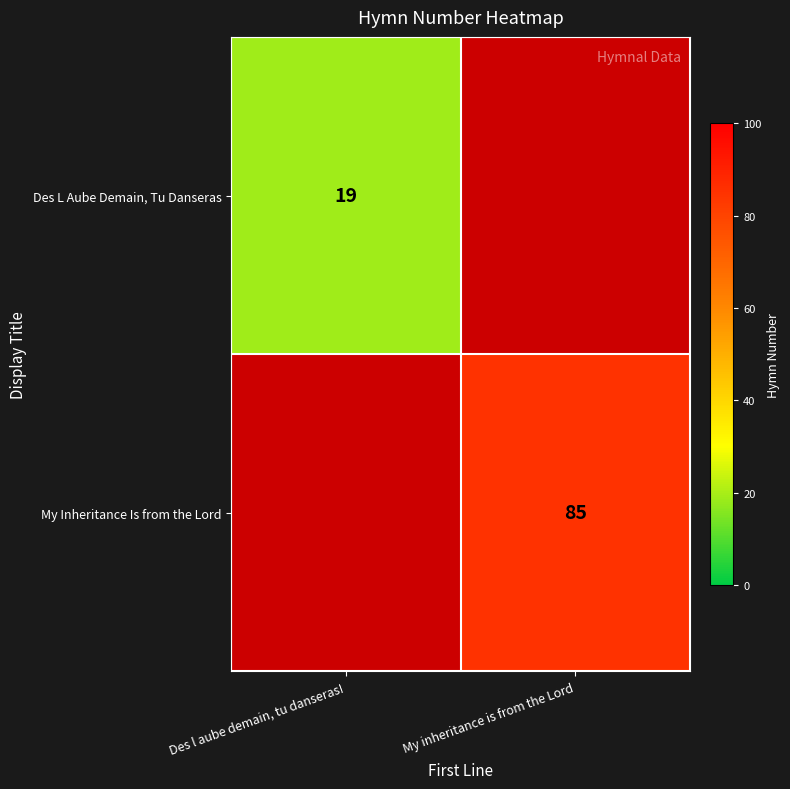

Is it true that My Inheritance Is from the Lord equals 85 at My inheritance is from the Lord?

True